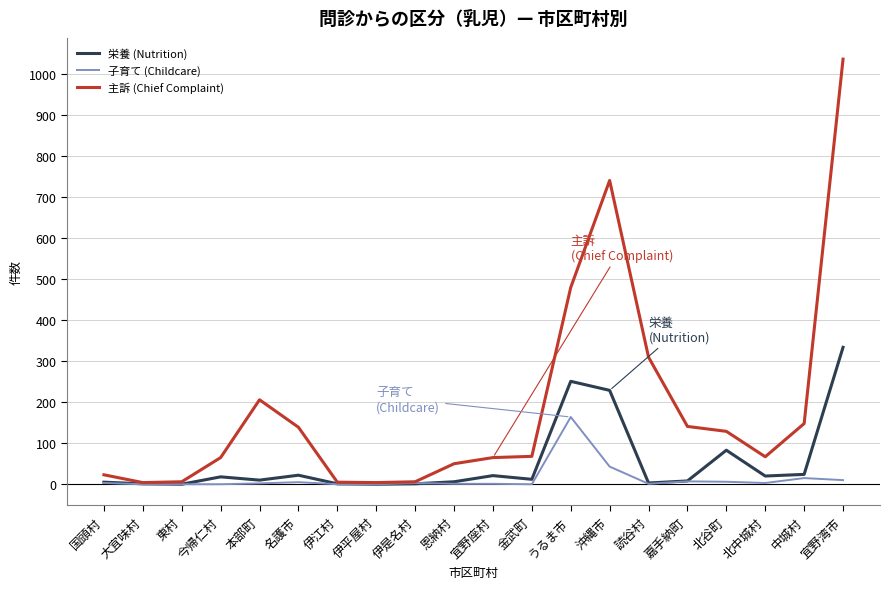

Which series has the largest total across all categories?

主訴 (Chief Complaint)